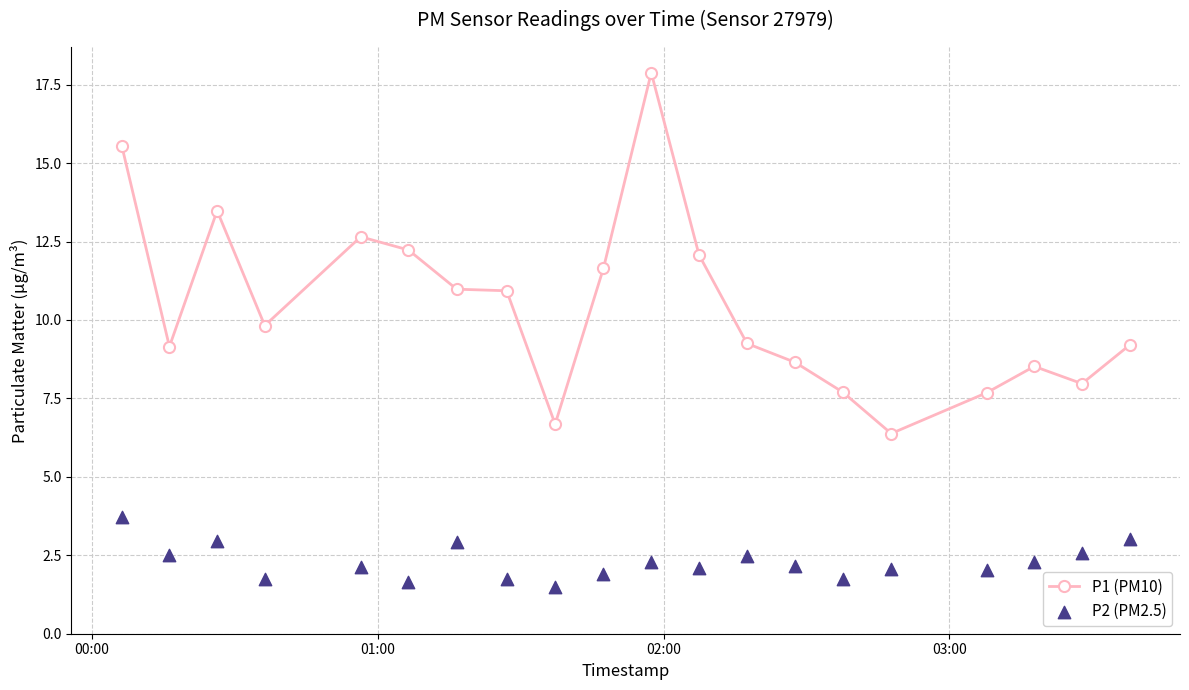

True or false: P1 (PM10) has more than 1 interior local peaks.

True